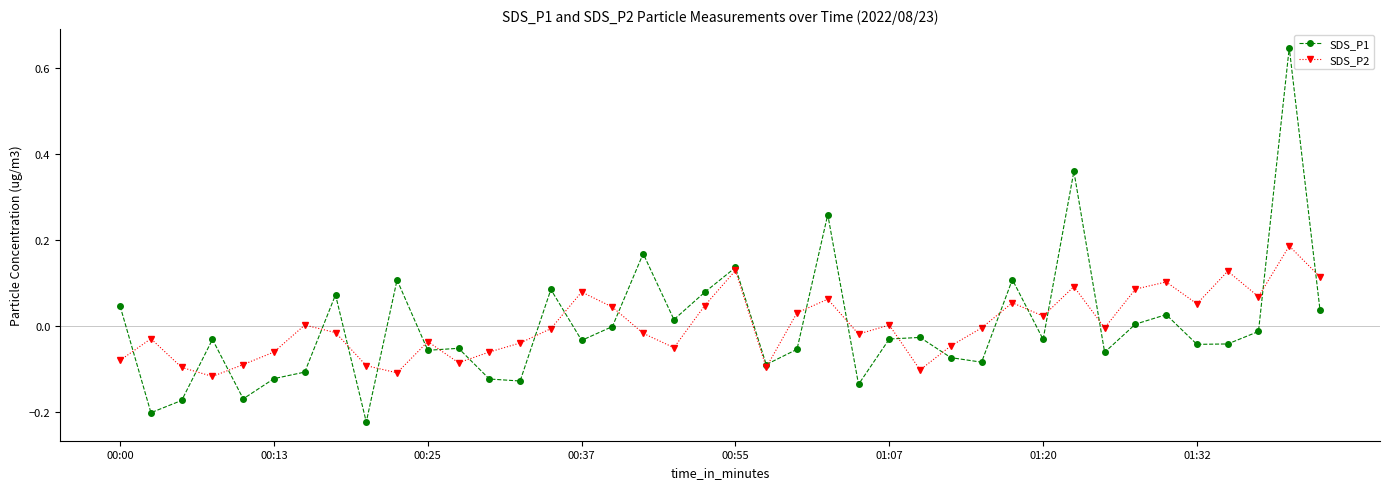

Rank the series by their maximum value, from highest to lowest.

SDS_P1, SDS_P2